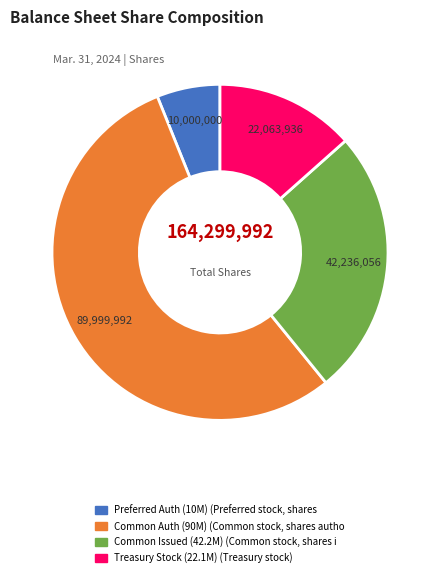

Is there a majority slice in this chart?

Yes